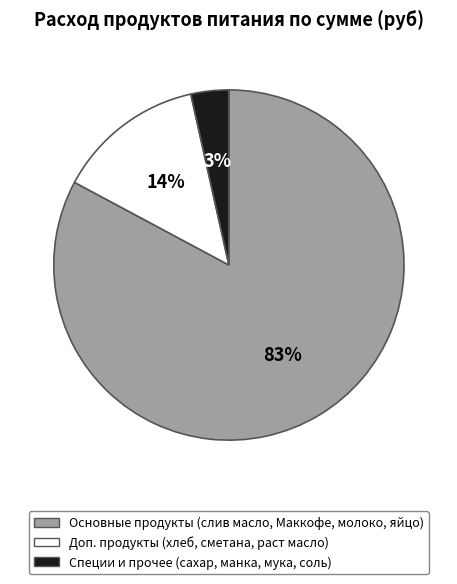

Does any single category account for the majority?

Yes